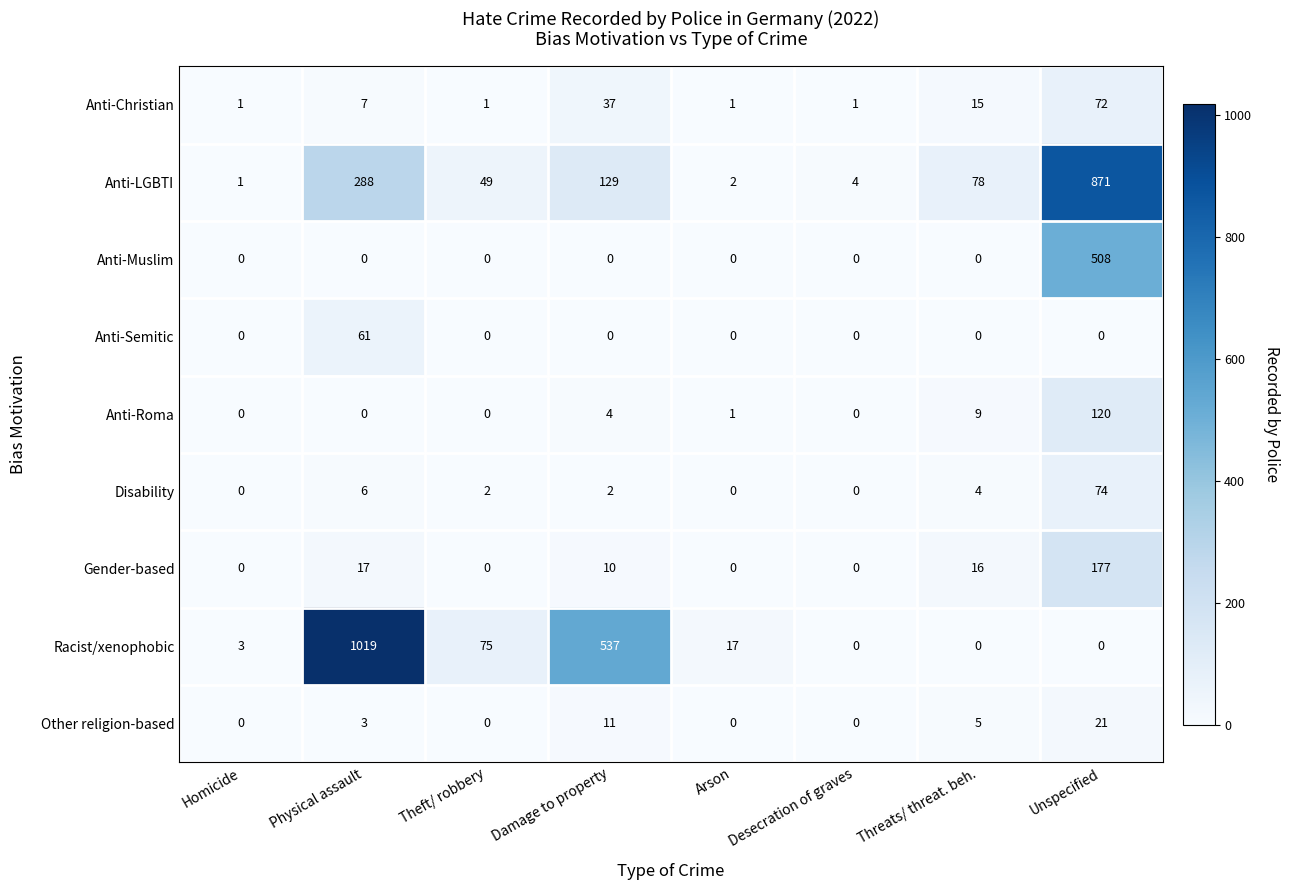

Which series has the widest spread of values?

Racist/xenophobic